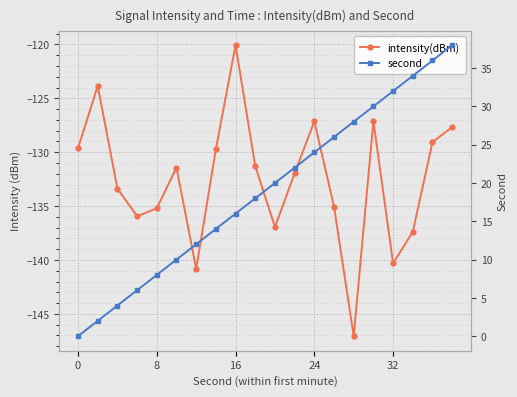

True or false: intensity(dBm) has a value of -211.6 at 18.

False